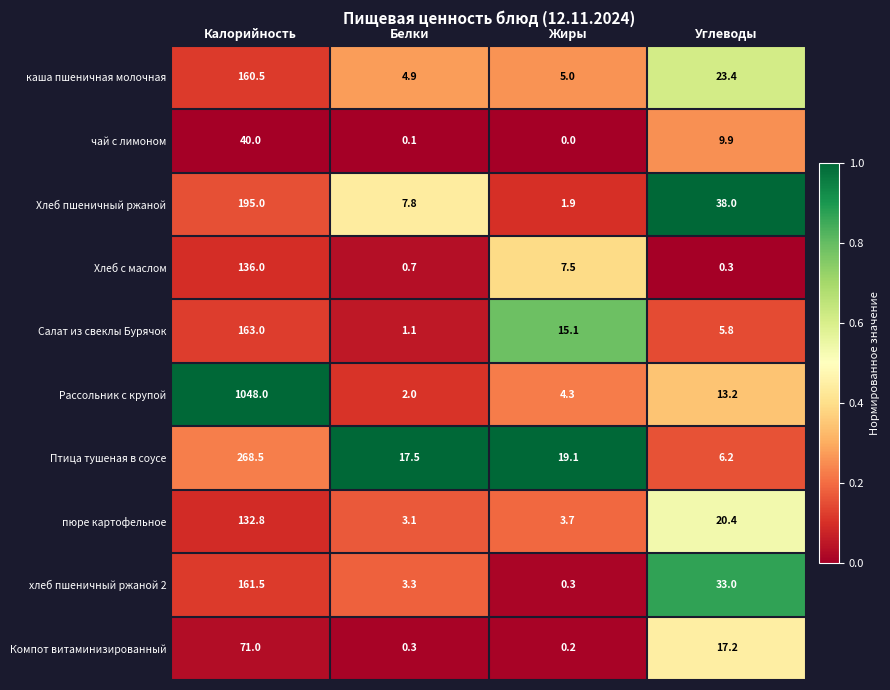

Rank the series at Белки from highest to lowest value.

Птица тушеная в соусе, Хлеб пшеничный ржаной, каша пшеничная молочная, хлеб пшеничный ржаной 2, пюре картофельное, Рассольник с крупой, Салат из свеклы Бурячок, Хлеб с маслом, Компот витаминизированный, чай с лимоном